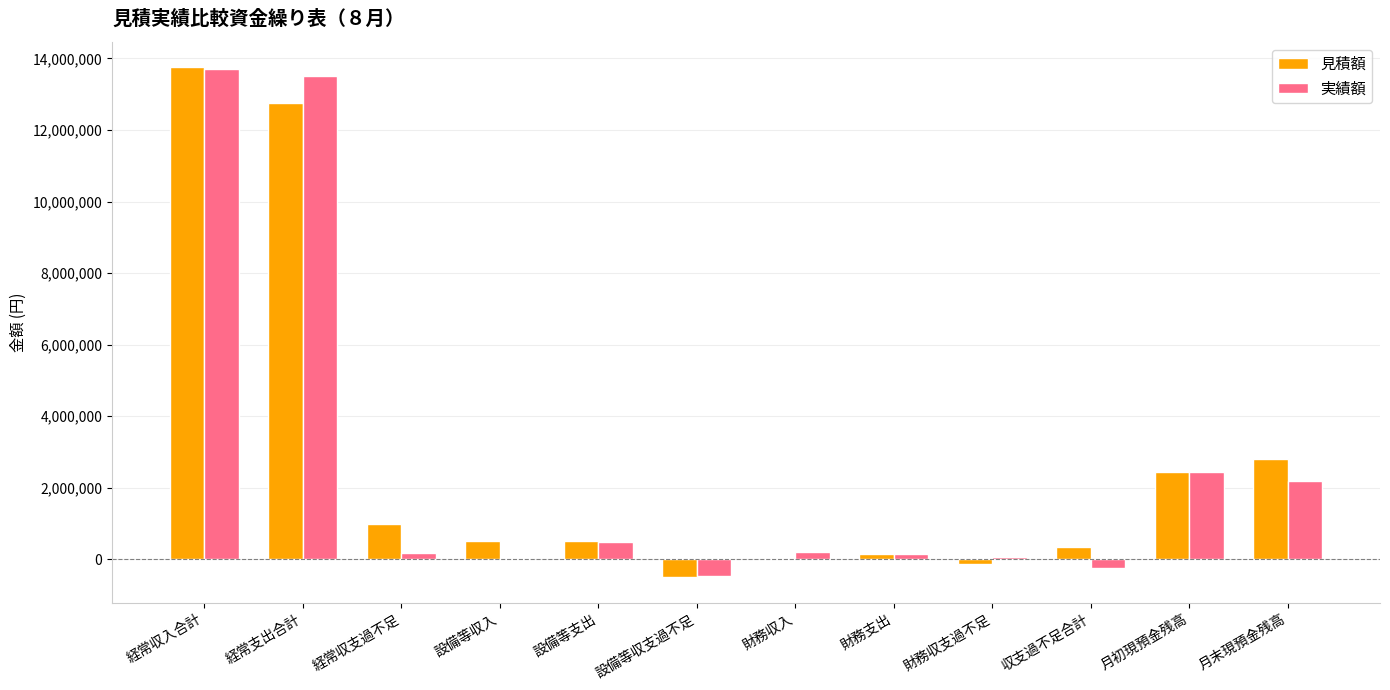

What are all the series names shown in the legend?

見積額, 実績額